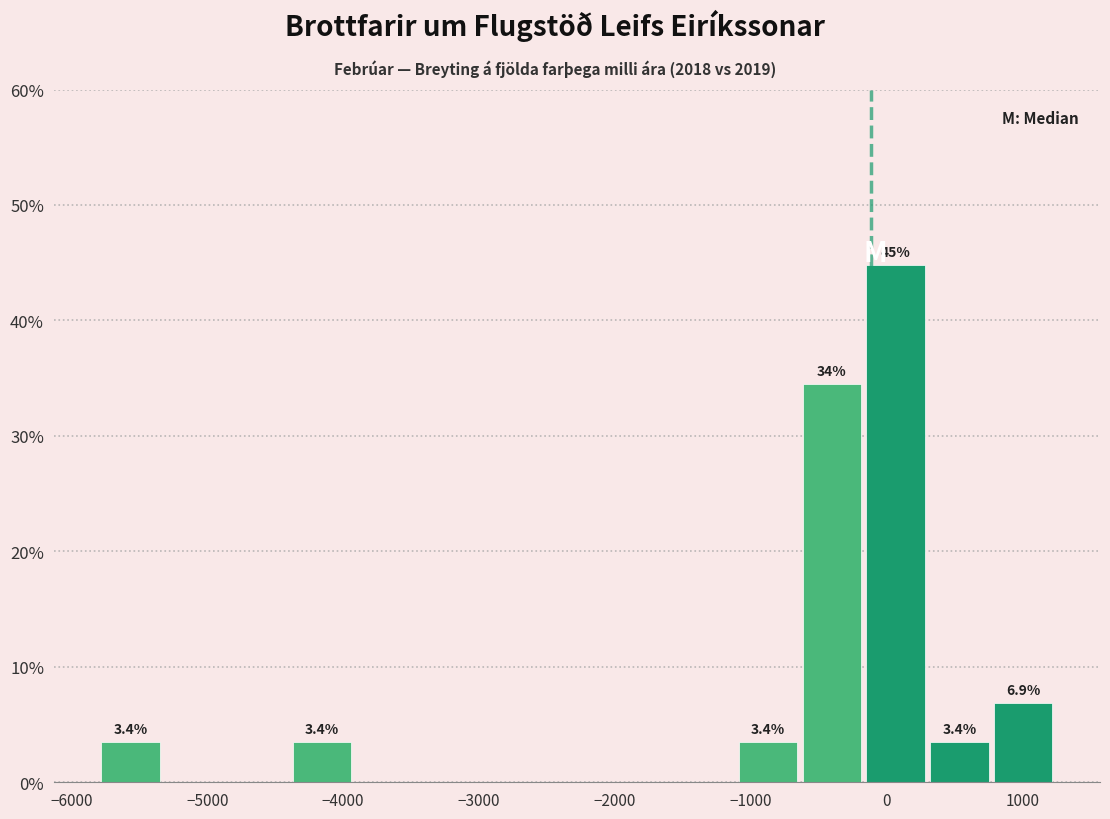

Which range on the x-axis has the tallest bar?

-200 to 300